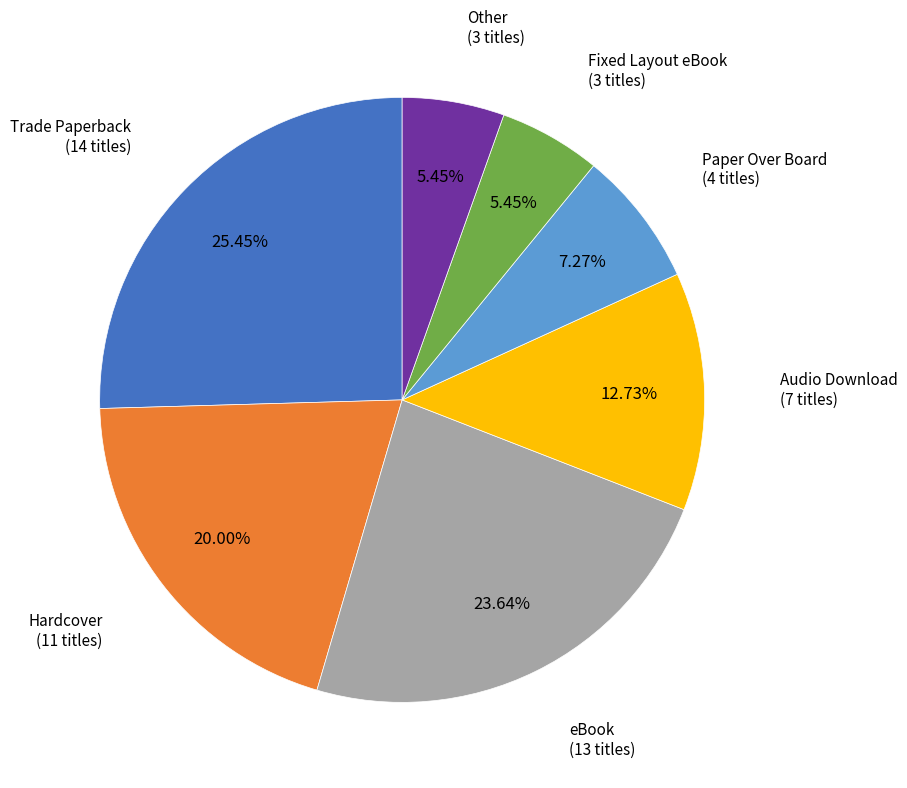

Is it true that Paper Over Board is 7% of the pie?

True